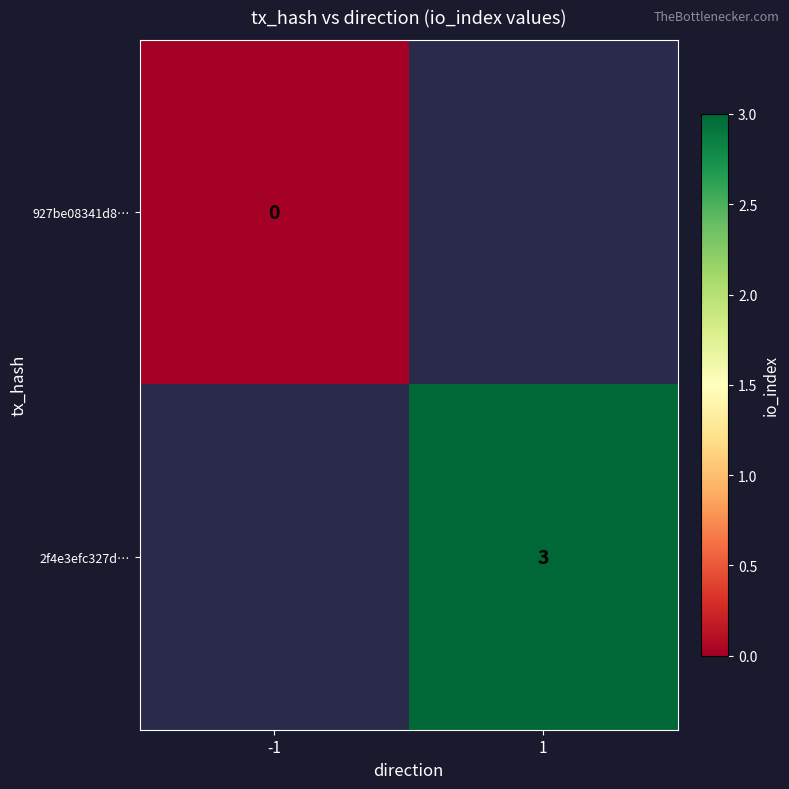

Is the value of 927be08341d8… at -1 greater than the value of 2f4e3efc327d… at 1?

No